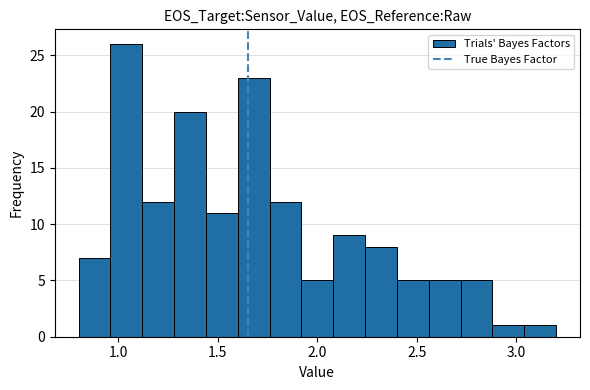

Read against the x-axis, roughly where is the centre of the tallest bar?

1.05